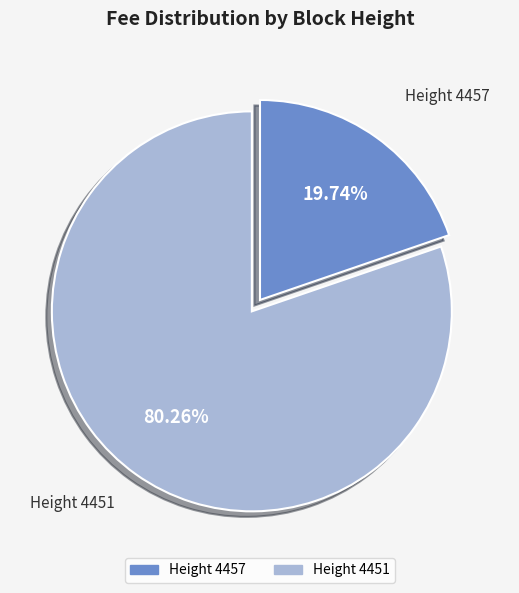

Is the sum of Height 4457 and Height 4451 greater than half?

Yes